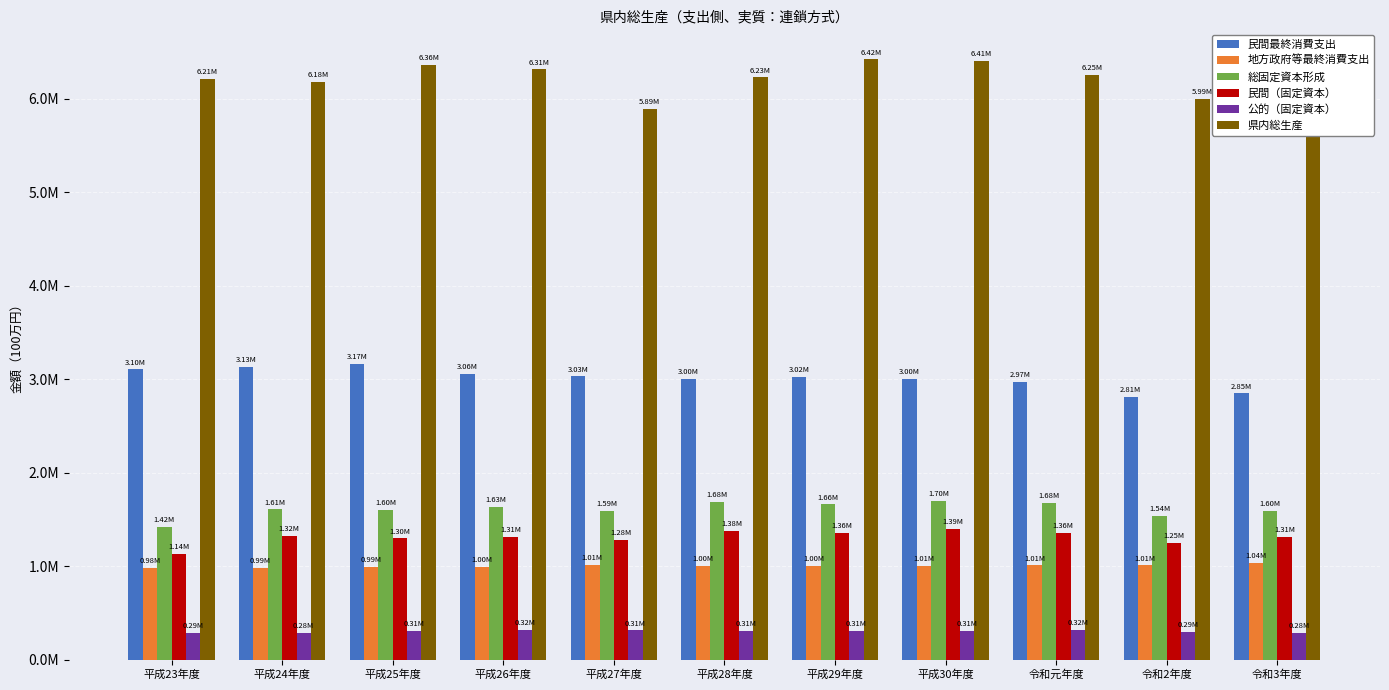

List the series in order of their peak value, highest first.

県内総生産, 民間最終消費支出, 総固定資本形成, 民間（固定資本）, 地方政府等最終消費支出, 公的（固定資本）